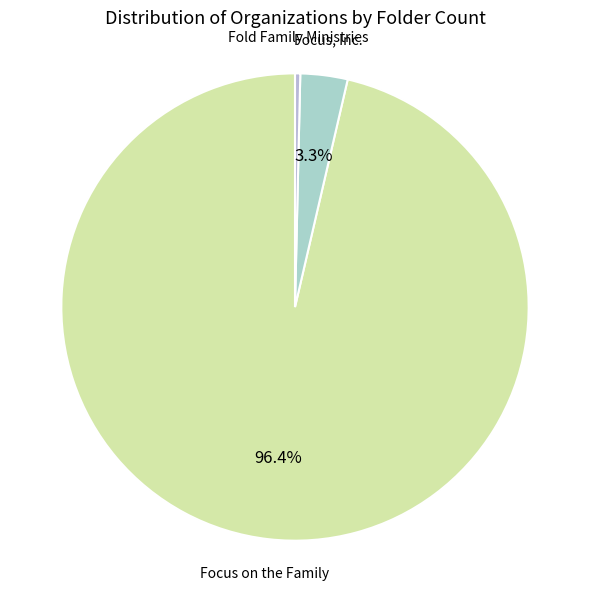

Count the number of slices in the pie.

3